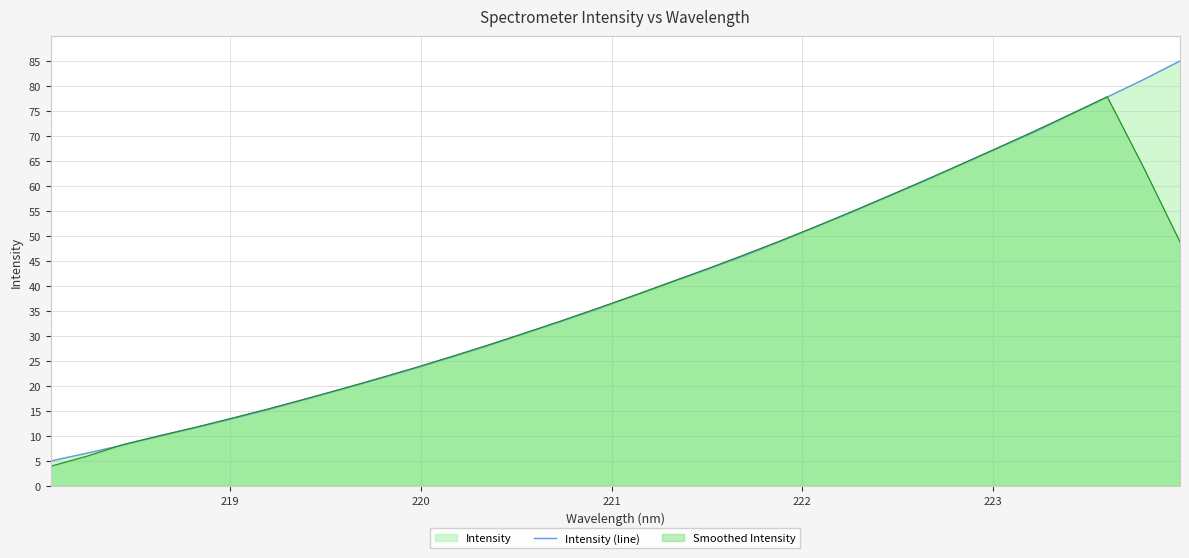

Which series has the largest range (max minus min)?

Intensity (line)